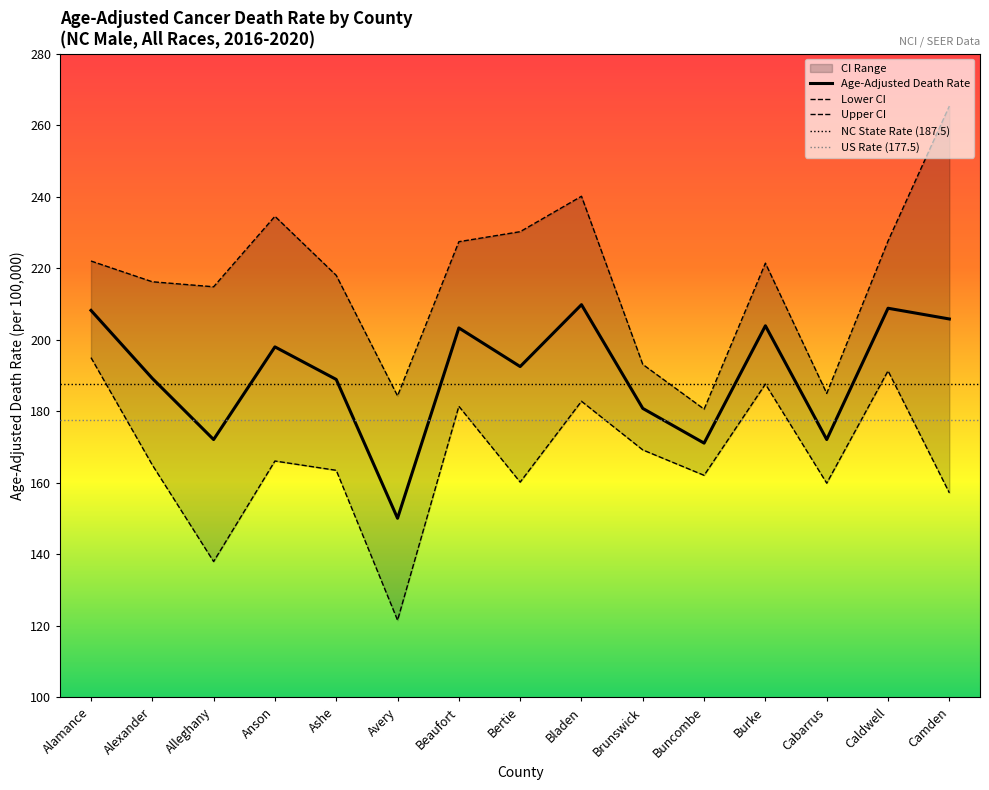

List the series in order of their overall mean, lowest first.

Lower CI, Age-Adjusted Death Rate, Upper CI